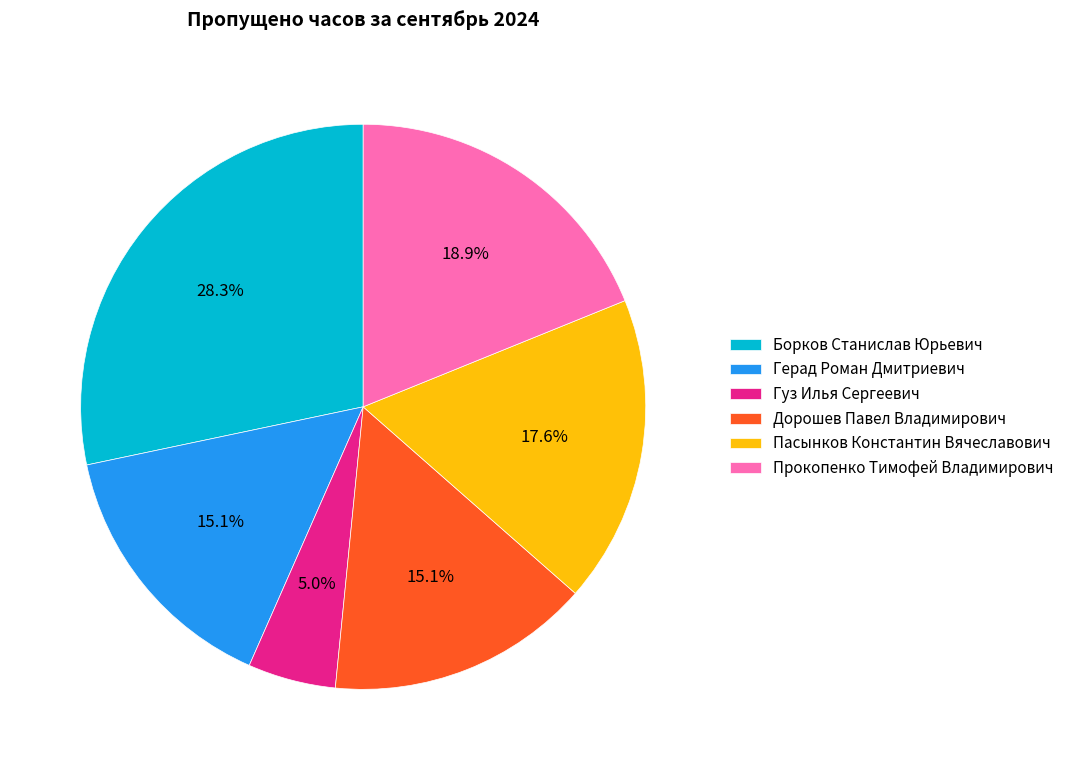

Does Герад Роман Дмитриевич represent more than half of the total?

No